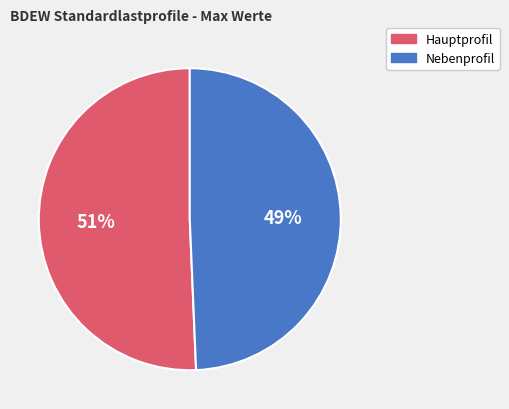

How many segments does this pie chart have?

2